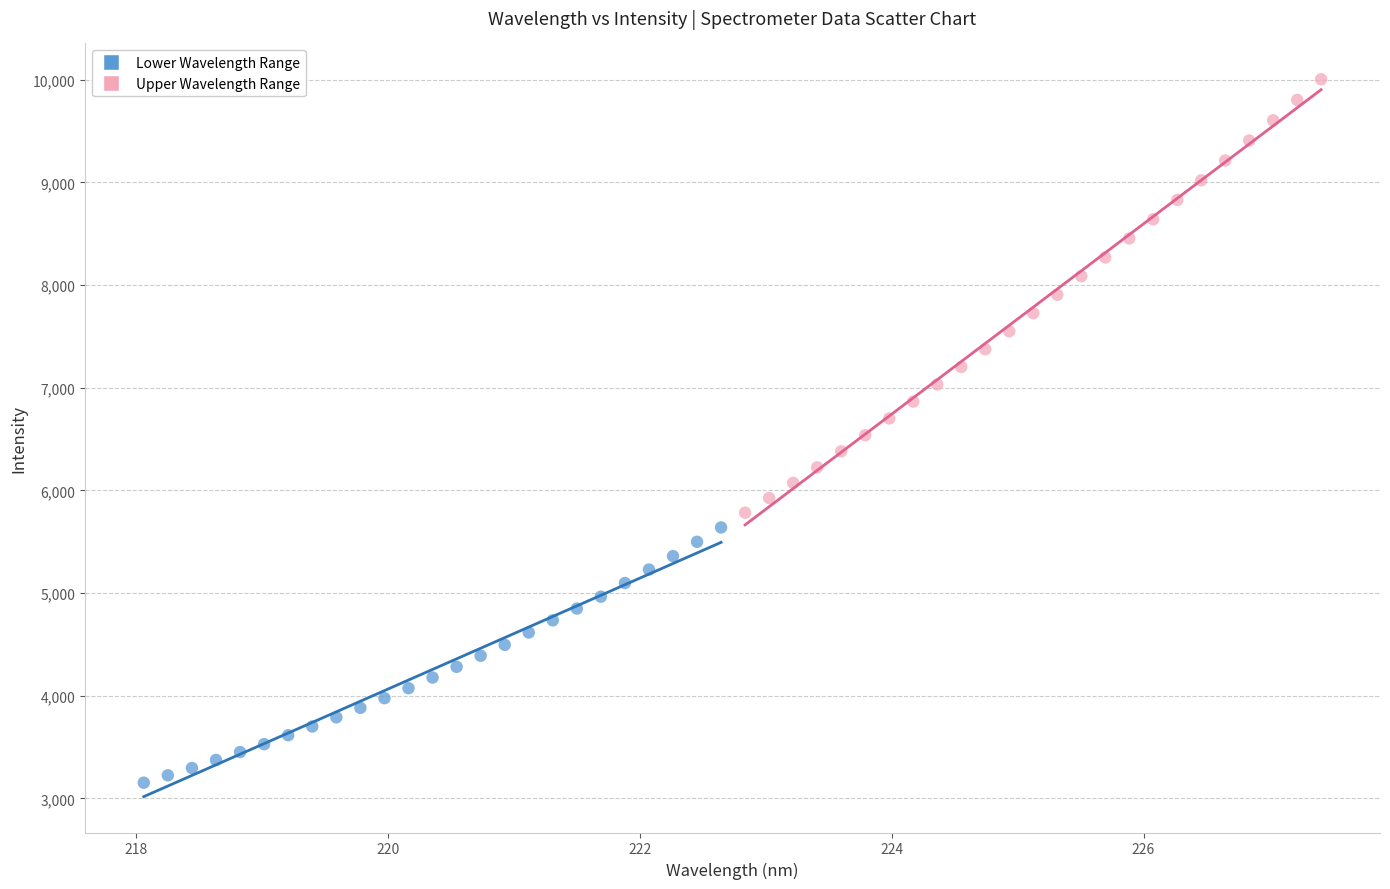

Which series has the largest Y range (max minus min)?

Upper Wavelength Range